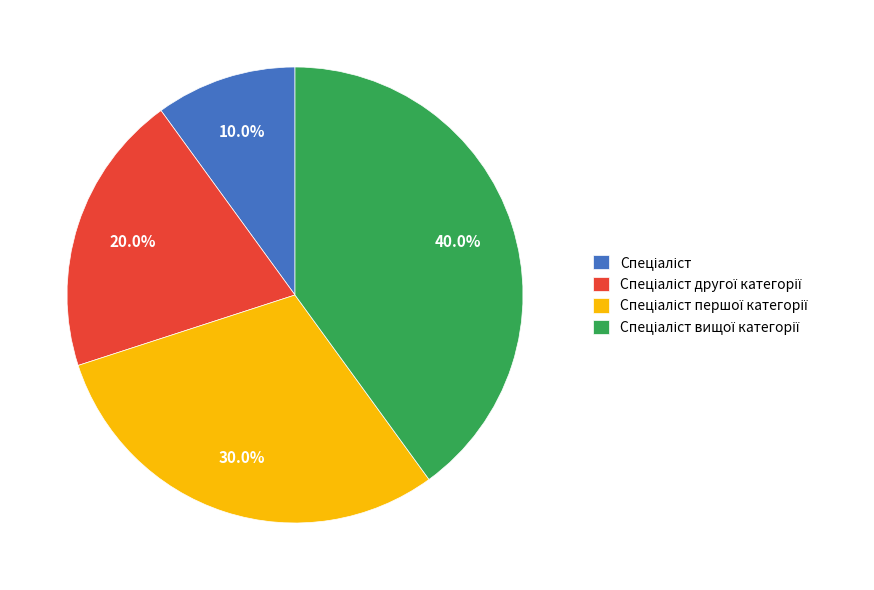

Count the number of slices in the pie.

4